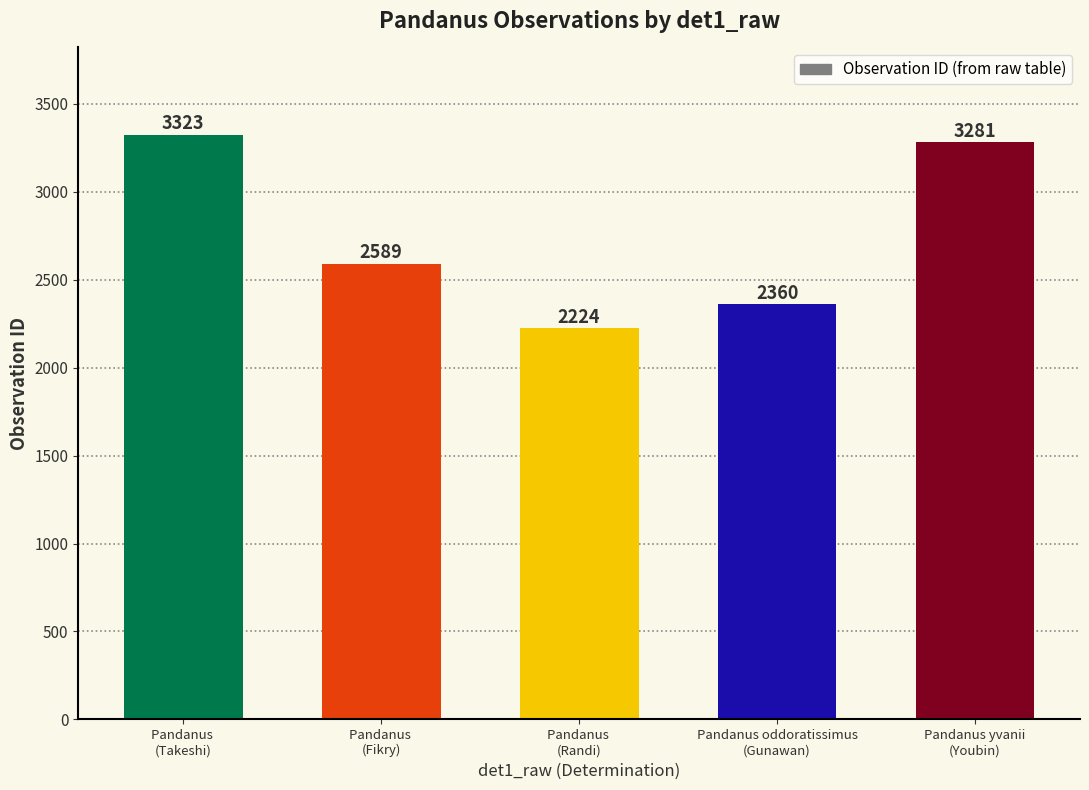

Reading left to right, extract all data points from this chart.

3323	2589	2224	2360	3281